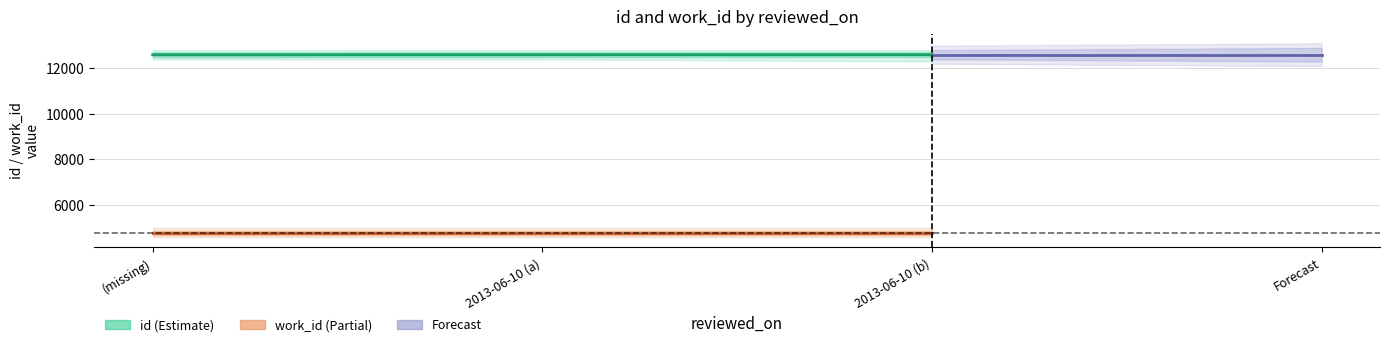

Is this an area chart (filled region under the line)?

No